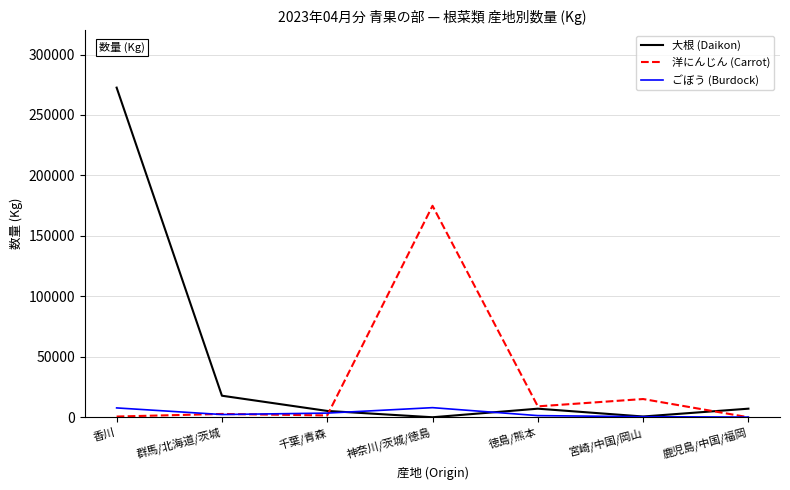

What is the sum of the 大根 (Daikon) values at 鹿児島/中国/福岡 and 徳島/熊本?

14190